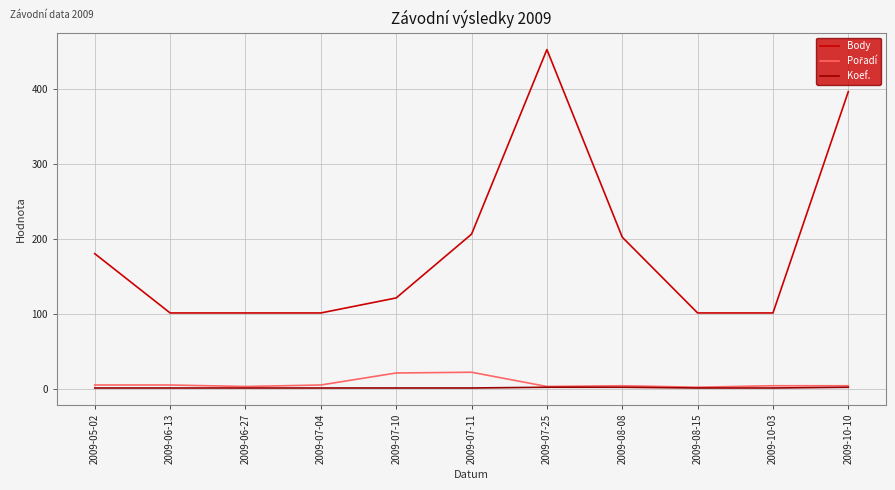

Is this an area chart (filled region under the line)?

No